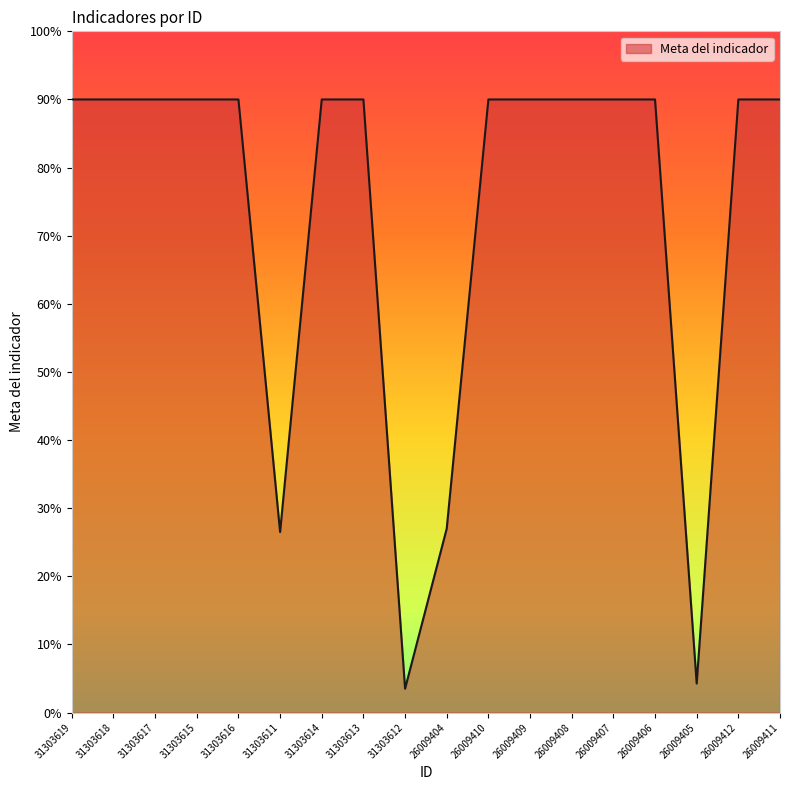

What position from the left is 26009409?

12